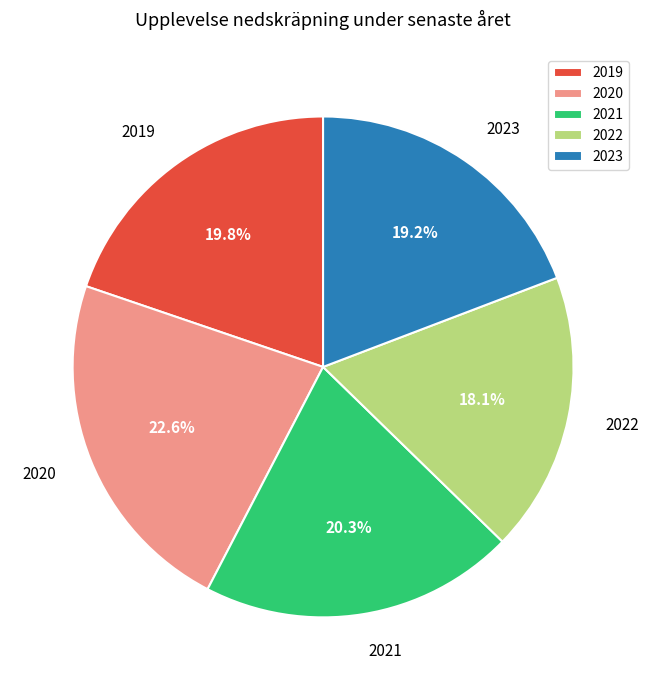

Between 2023 and 2019, which is larger?

2019